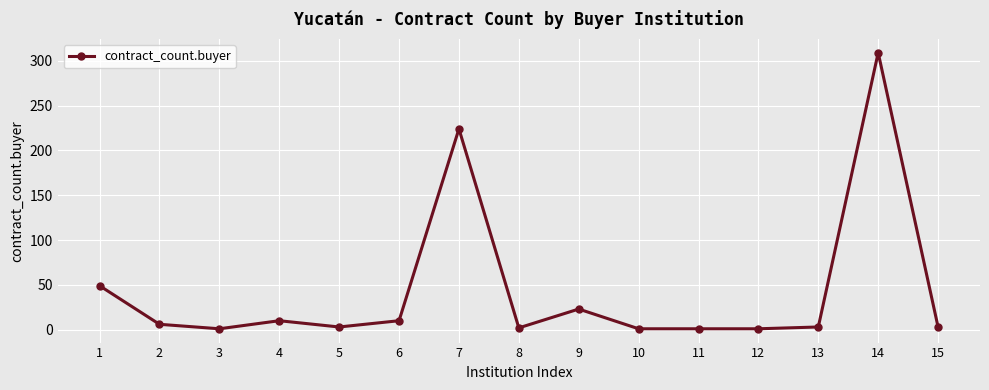

The value at 14 is 309. True or false?

True